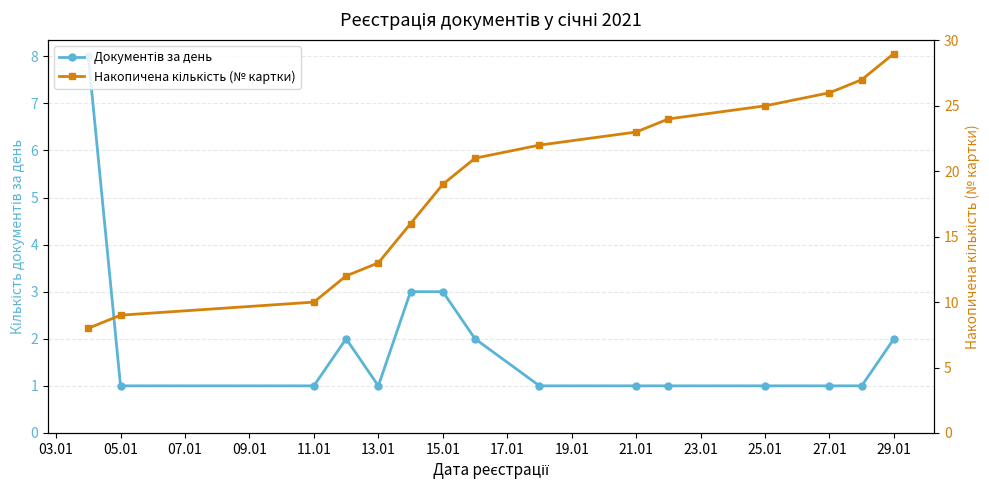

True or false: Накопичена кількість (№ картки) has more than 0 interior local peaks.

False